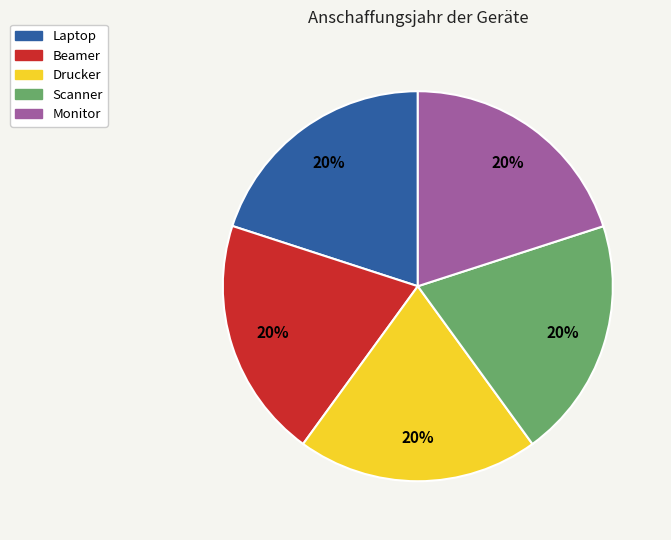

To the nearest percent, what portion does Scanner represent?

20%